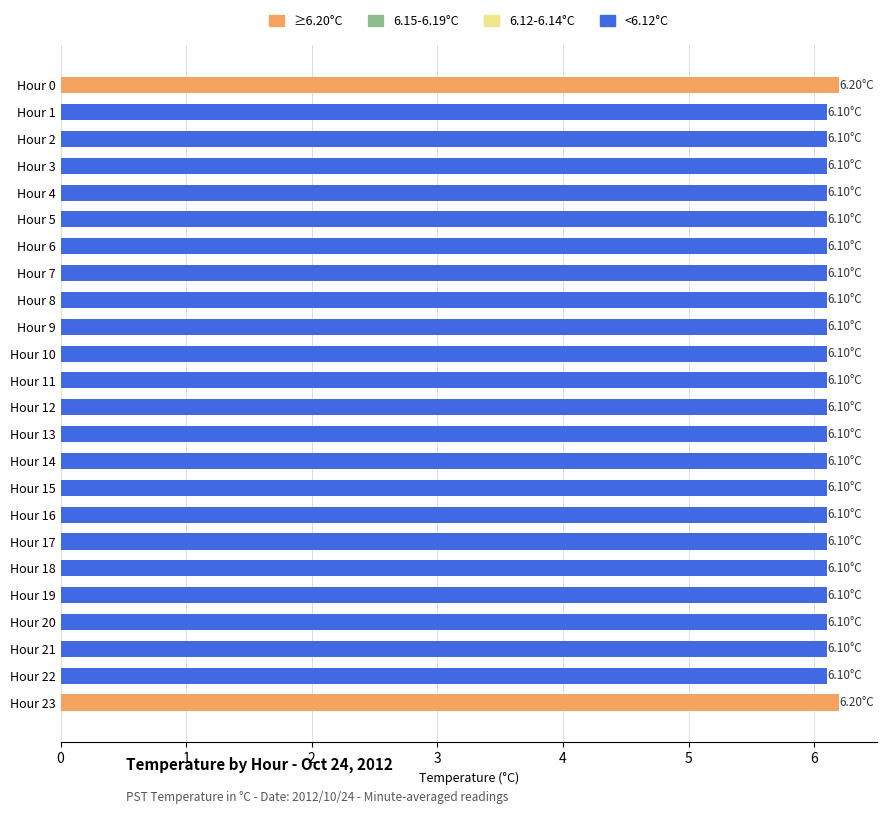

How many bars are there in total?

24